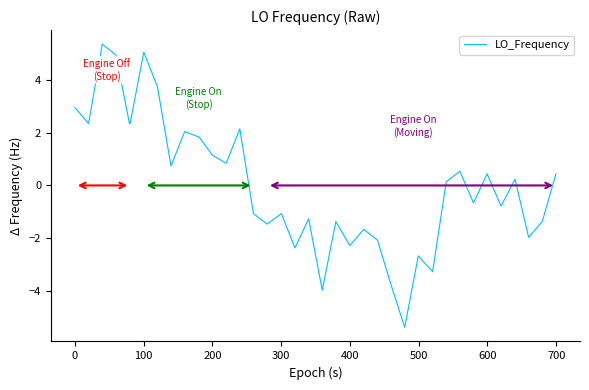

Reading right to left, what are all the values shown in this chart?

0.4	-1.4	-2.0	0.2	-0.8	-0.8	0.4	-0.7	0.5	0.1	-3.3	-2.7	-5.4	-3.8	-2.1	-1.7	-2.3	-2.3	-1.4	-4.0	-1.3	-2.4	-1.1	-1.5	-1.1	2.1	0.8	1.1	1.8	1.8	2.0	0.7	3.7	5.0	2.3	2.3	4.9	5.3	2.3	2.9